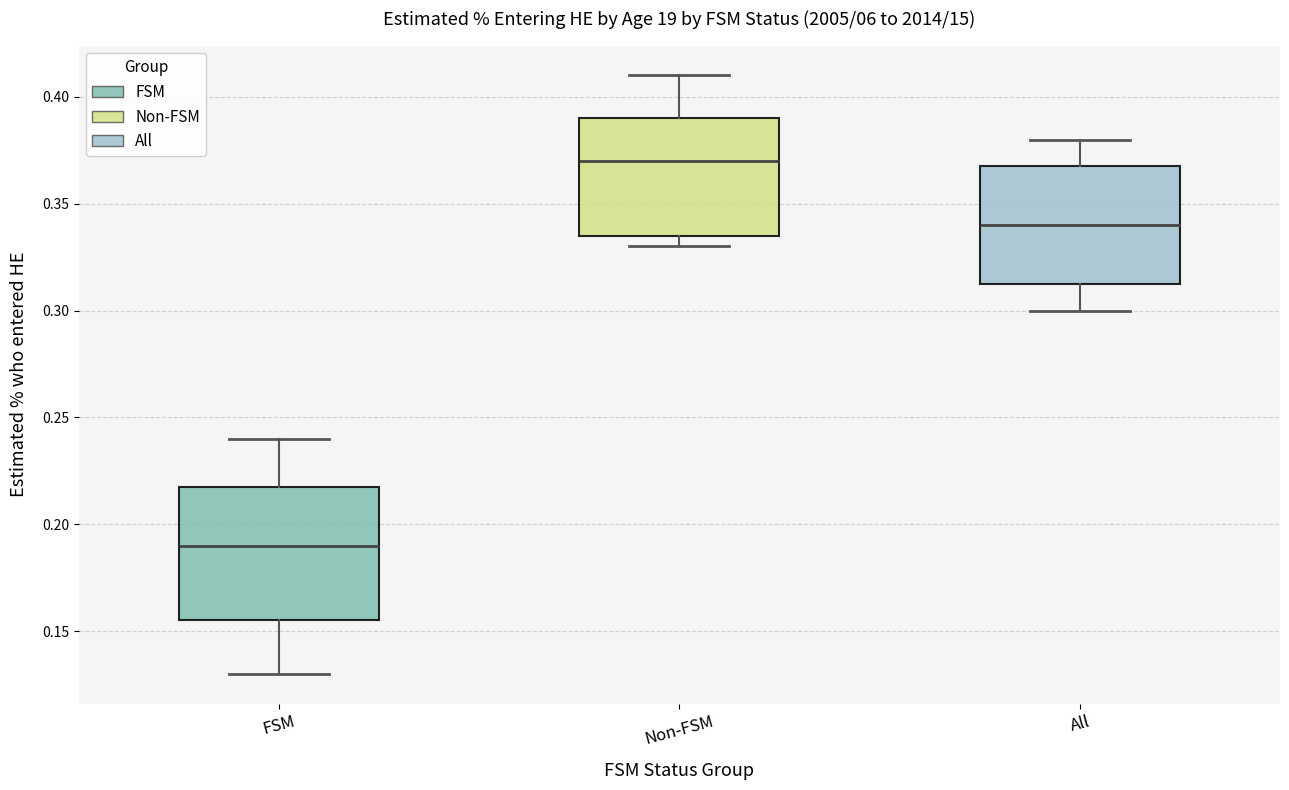

Reading left to right, read every box against the y-axis: the position of its median line, the range the box covers, and the ends of its whiskers. The values are not printed on the chart, so give them approximately, as read against the axis.

FSM: median 0.190, box 0.155 to 0.220, whiskers 0.130 to 0.240
Non-FSM: median 0.370, box 0.335 to 0.390, whiskers 0.330 to 0.410
All: median 0.340, box 0.315 to 0.370, whiskers 0.300 to 0.380